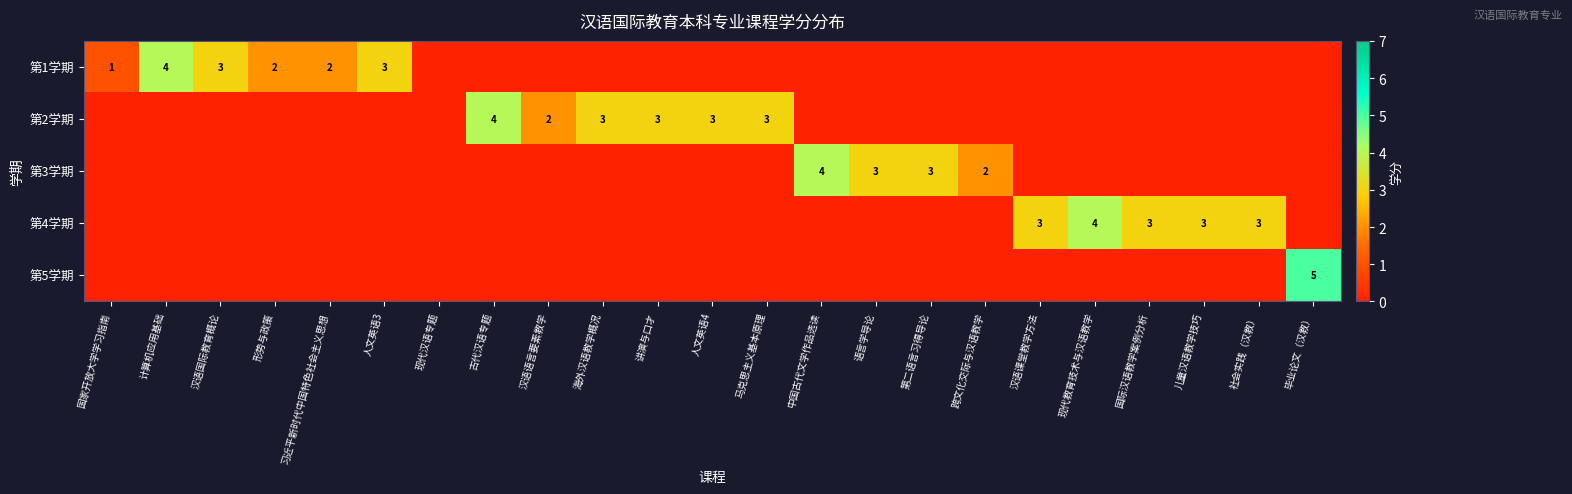

What is the sum of the 第2学期 values at 马克思主义基本原理 and 讲演与口才?

6